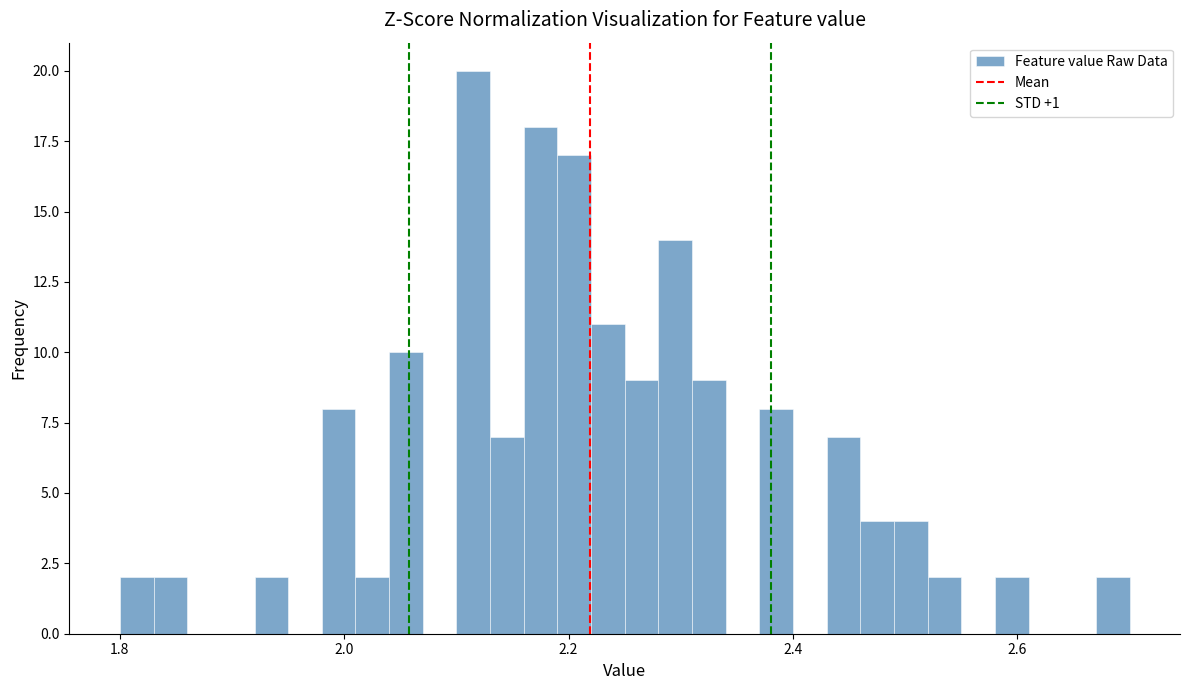

Read against the x-axis, roughly where is the centre of the tallest bar?

2.12